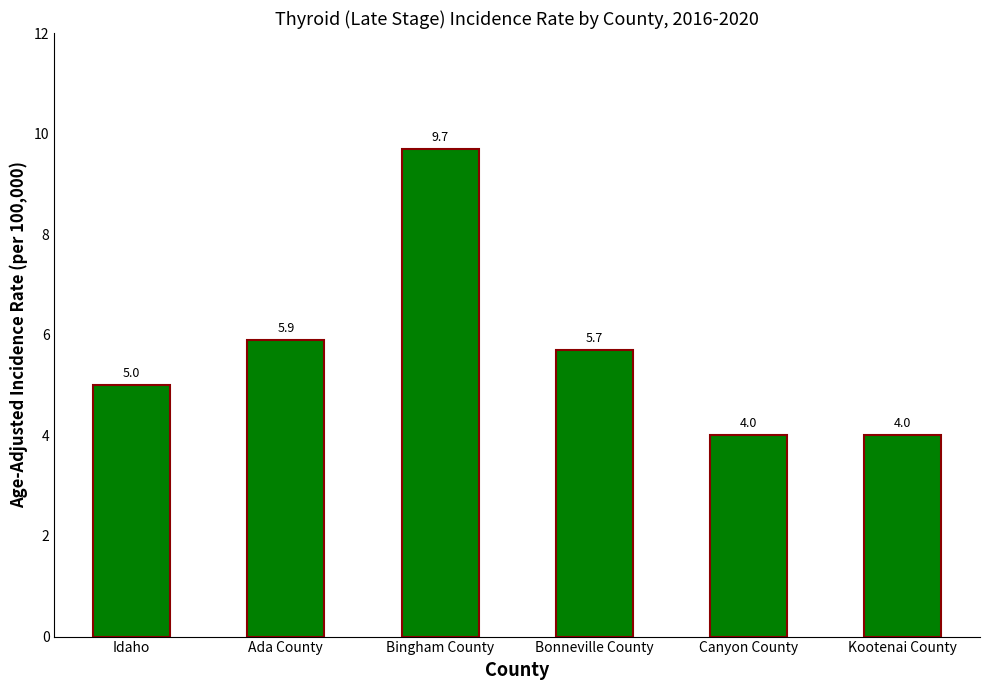

What is the greatest value displayed?

9.7